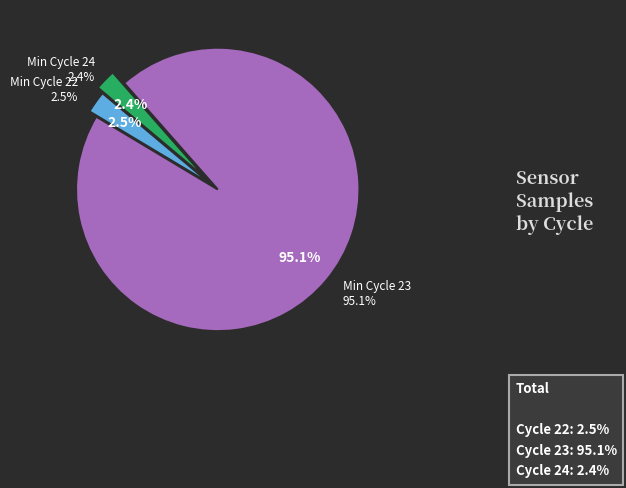

What is the largest slice in the pie chart?

23